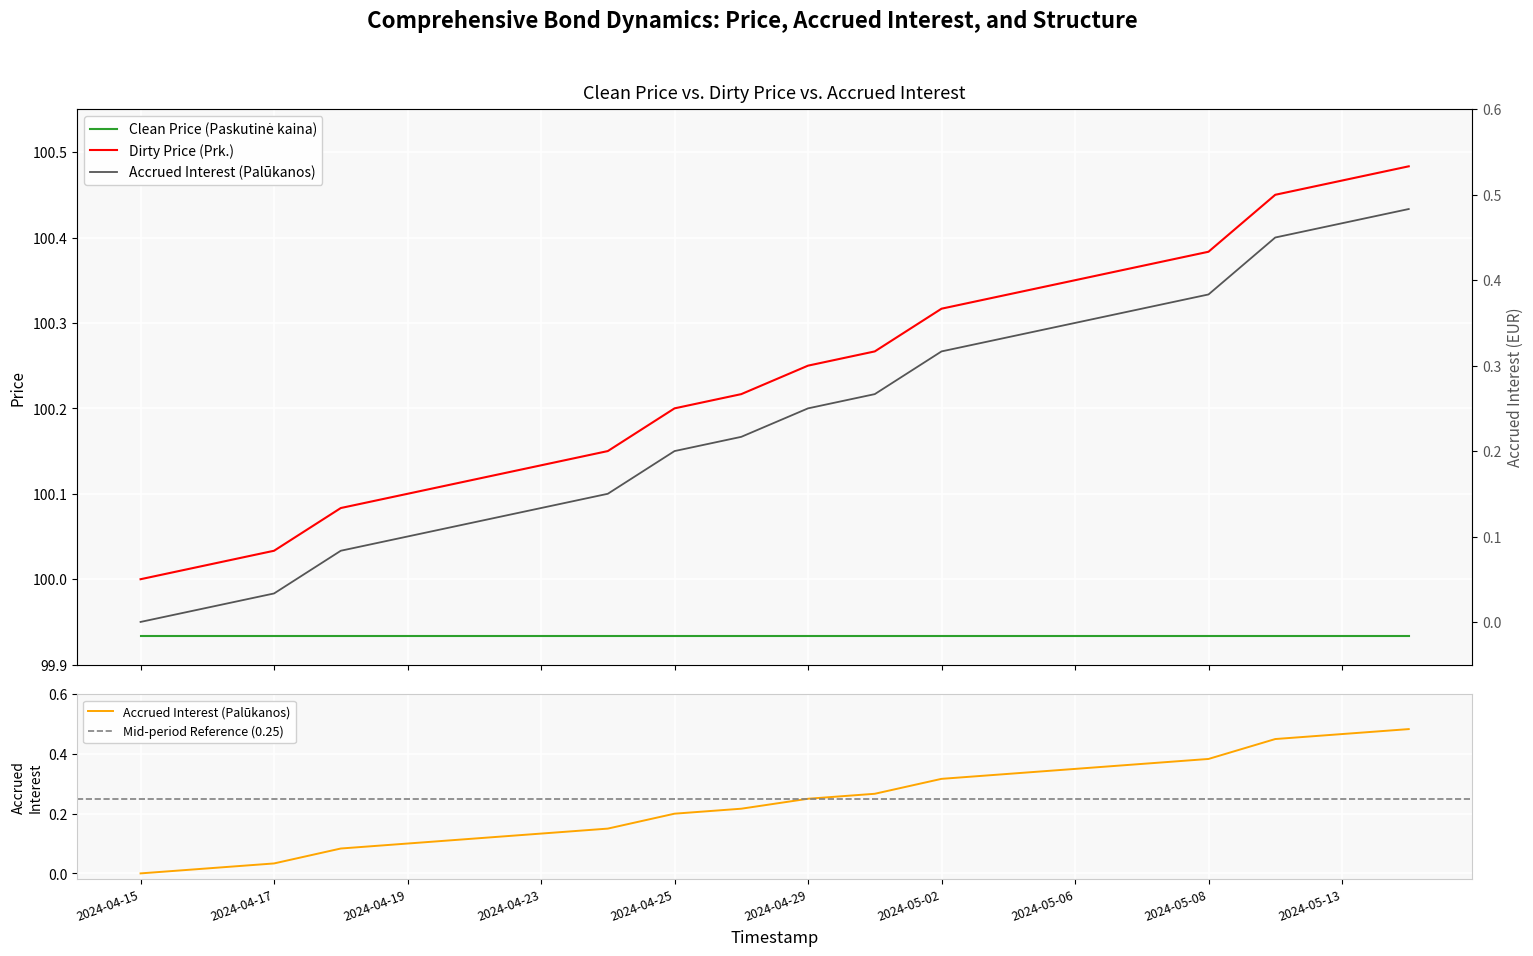

At which category is the sum across all series the highest?

2024-05-14